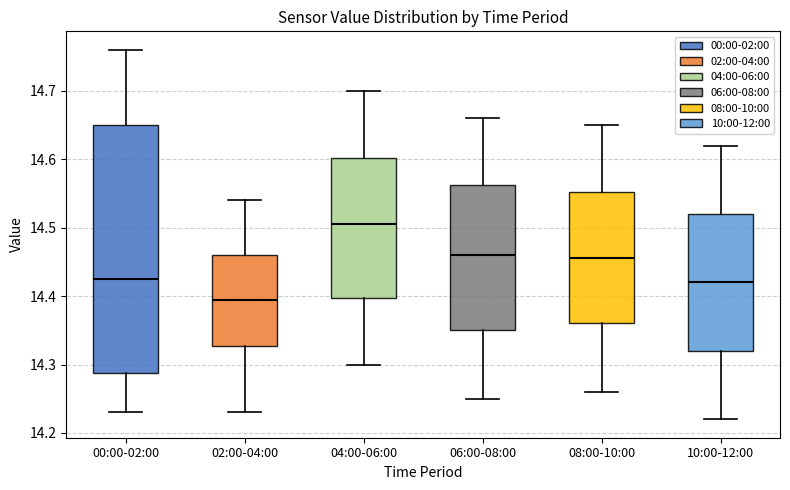

Reading left to right, read every box against the y-axis: the position of its median line, the range the box covers, and the ends of its whiskers. The values are not printed on the chart, so give them approximately, as read against the axis.

00:00-02:00: median 14.43, box 14.29 to 14.65, whiskers 14.23 to 14.76
02:00-04:00: median 14.40, box 14.33 to 14.46, whiskers 14.23 to 14.54
04:00-06:00: median 14.51, box 14.40 to 14.60, whiskers 14.30 to 14.70
06:00-08:00: median 14.46, box 14.35 to 14.56, whiskers 14.25 to 14.66
08:00-10:00: median 14.46, box 14.36 to 14.55, whiskers 14.26 to 14.65
10:00-12:00: median 14.42, box 14.32 to 14.52, whiskers 14.22 to 14.62